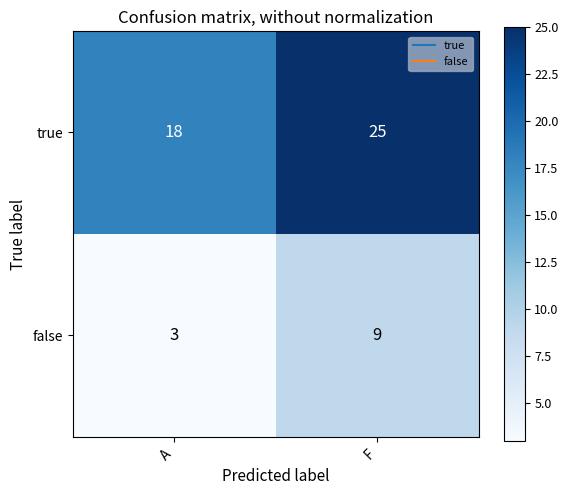

Between A and F, which series saw the biggest shift?

true